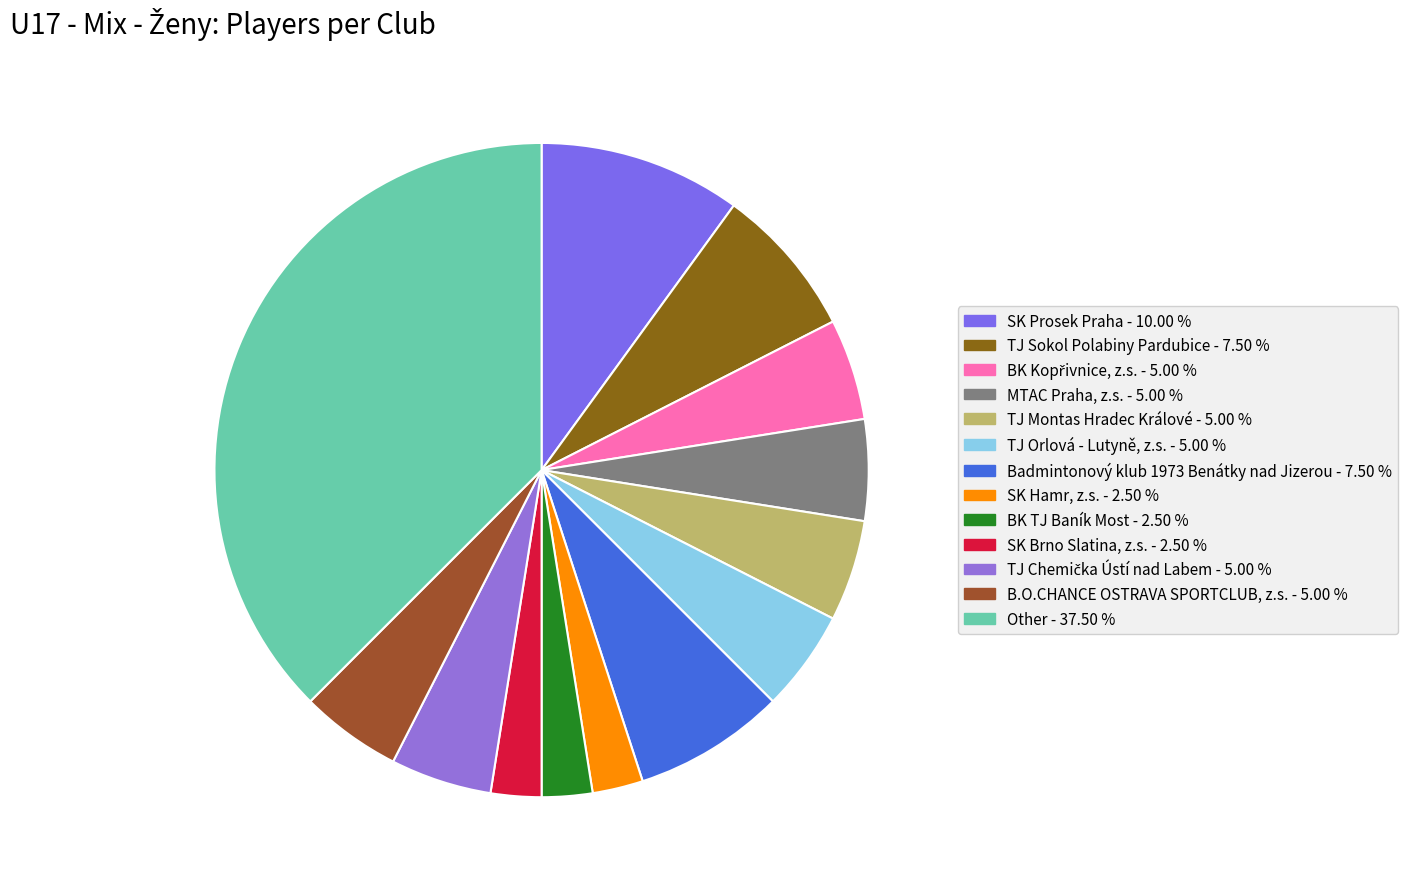

What percentage is the MTAC Praha, z.s. slice, to the nearest percent?

5%